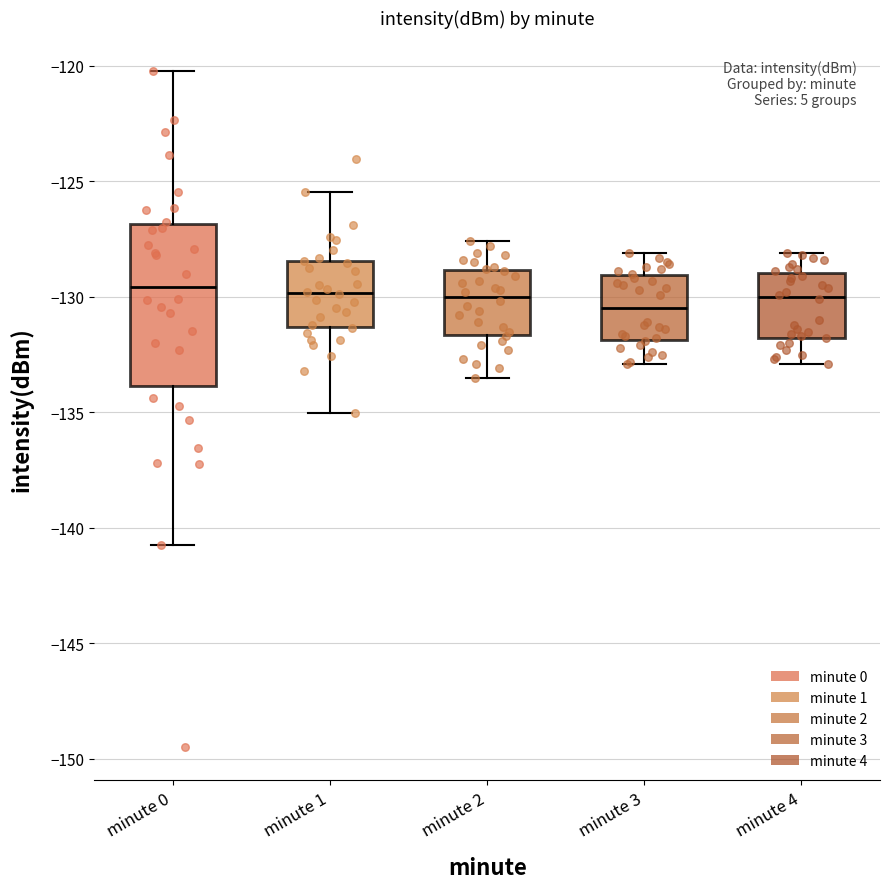

Reading left to right, transcribe this box plot: for each box, give where its median line is, the range the box spans, and where its two whiskers end, as read against the y-axis. The values are not printed on the chart, so give them approximately, as read against the axis.

minute 0: median -129.5, box -134.0 to -127.0, whiskers -140.5 to -120.0
minute 1: median -130.0, box -131.5 to -128.5, whiskers -135.0 to -125.5
minute 2: median -130.0, box -131.5 to -129.0, whiskers -133.5 to -127.5
minute 3: median -130.5, box -132.0 to -129.0, whiskers -133.0 to -128.0
minute 4: median -130.0, box -132.0 to -129.0, whiskers -133.0 to -128.0